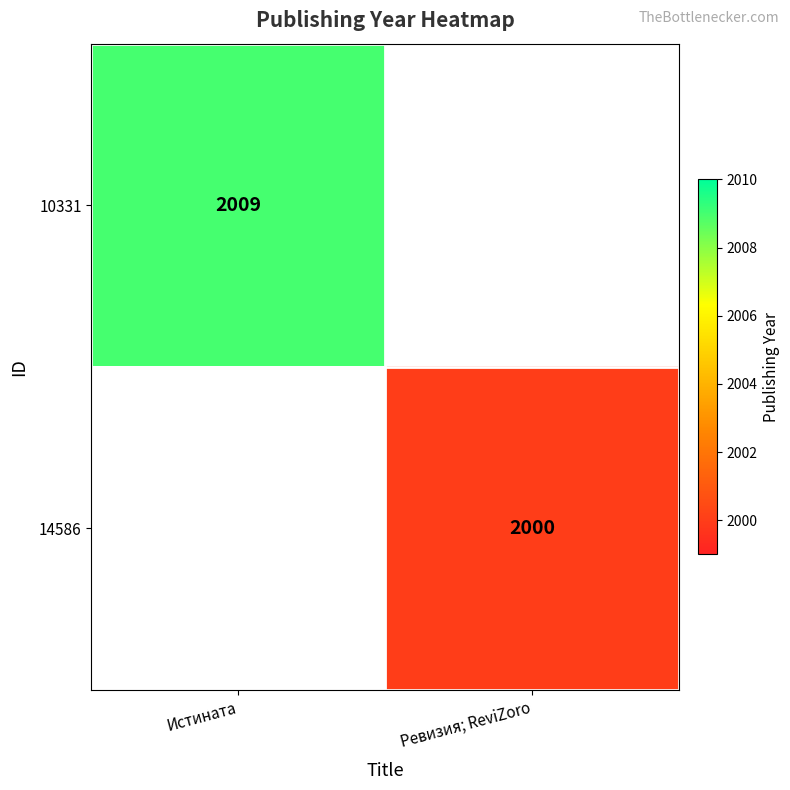

Is it true that 14586 equals 1130.6 at Ревизия; ReviZoro?

False